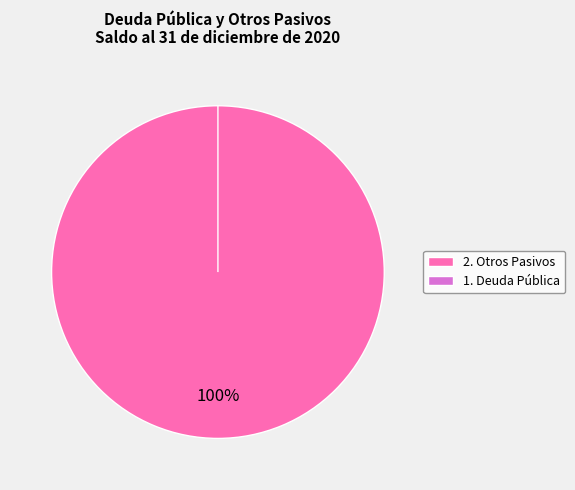

The 2. Otros Pasivos slice represents 100% of the pie. True or false?

True